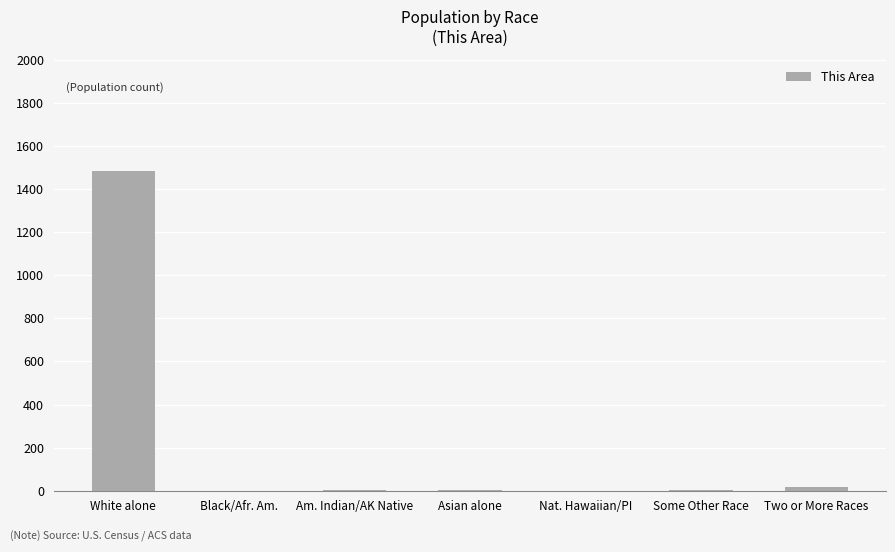

What is the change in value from White alone to Nat. Hawaiian/PI?

-1483